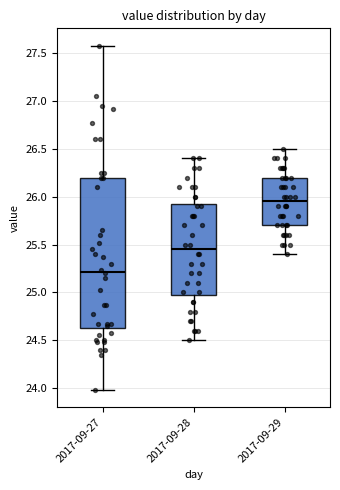

Where is the upper edge of the box for 2017-09-28 on the y-axis? The values are not printed on the chart, so give them approximately, as read against the axis.

25.95